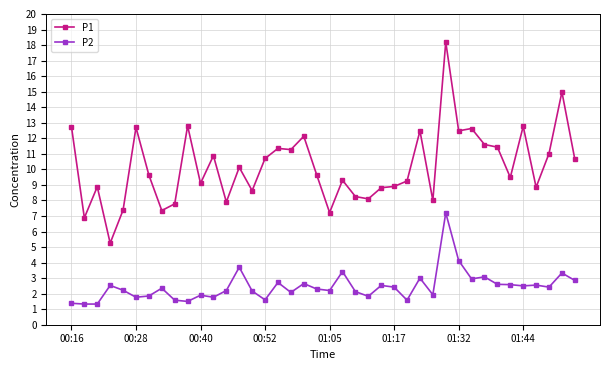

What is the difference between the maximum and second lowest values in the P1 series?

11.3